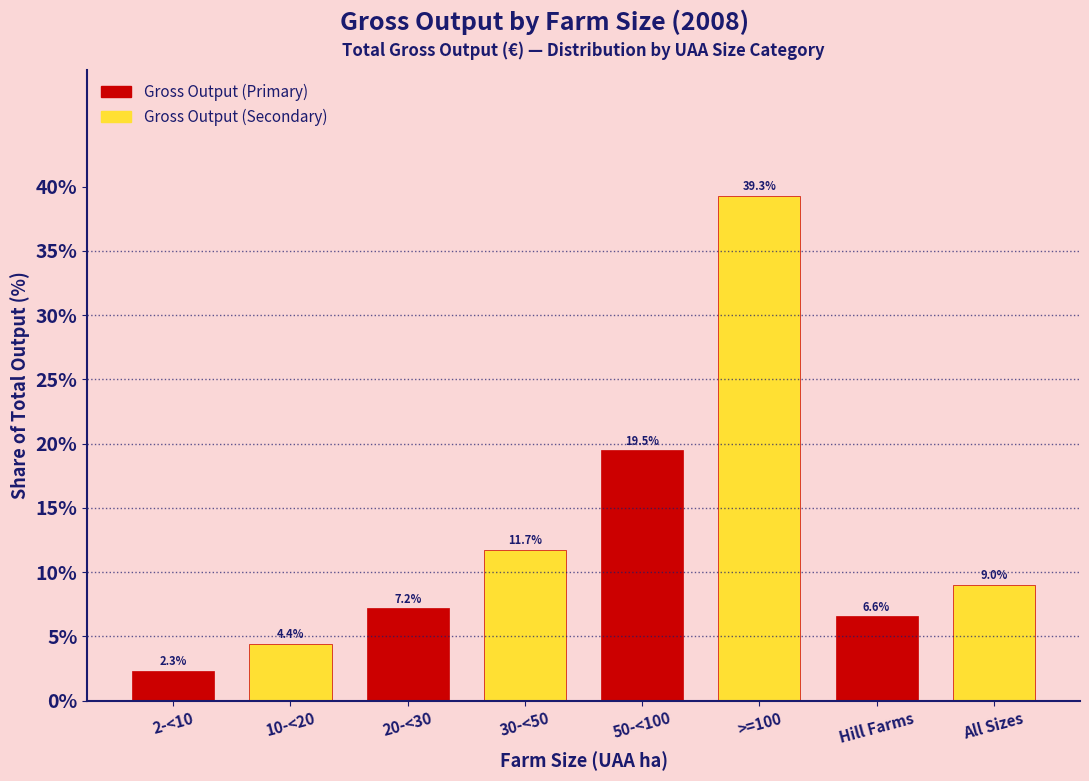

The value of Gross Output (Secondary) at Hill Farms is 2.4. True or false?

False